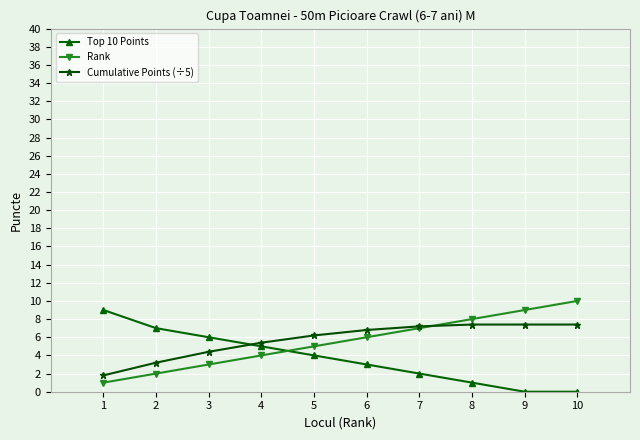

What is the total value across all series at 10?

17.4